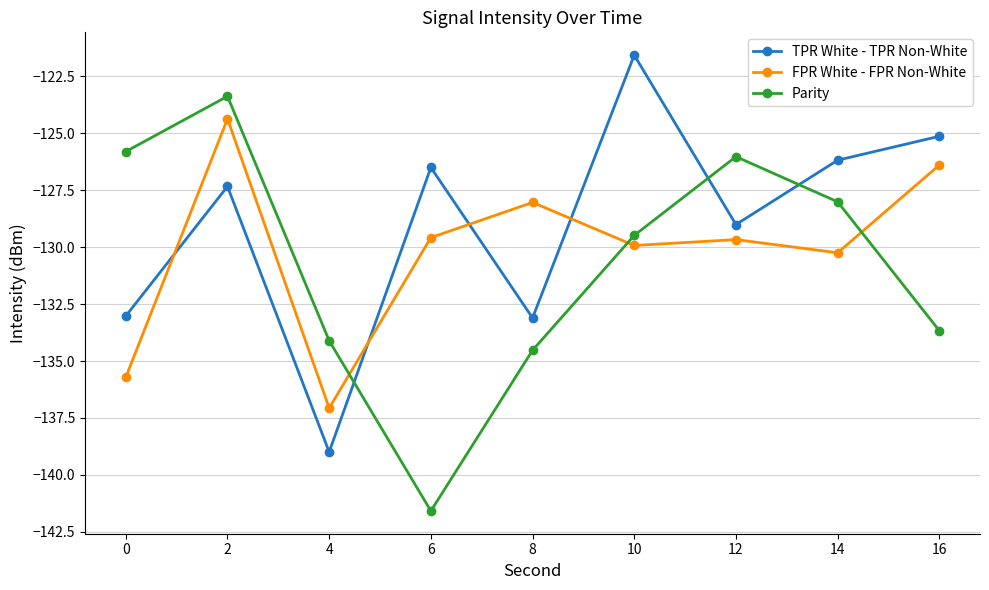

True or false: FPR White - FPR Non-White has more than 0 points higher than both neighbors.

True